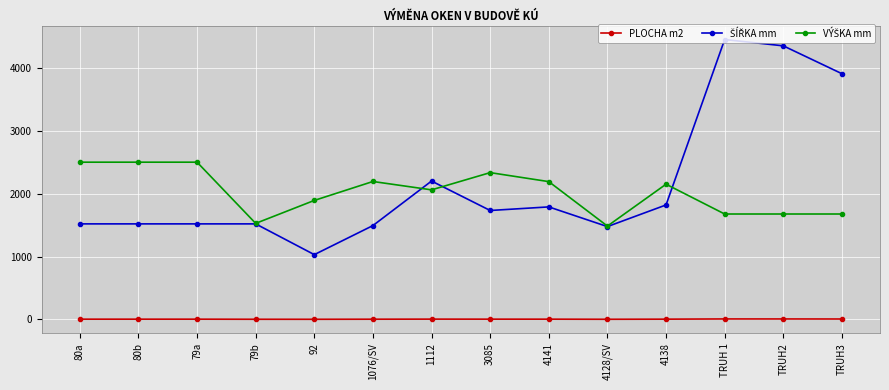

True or false: PLOCHA m2 has more than 0 points higher than both neighbors.

True